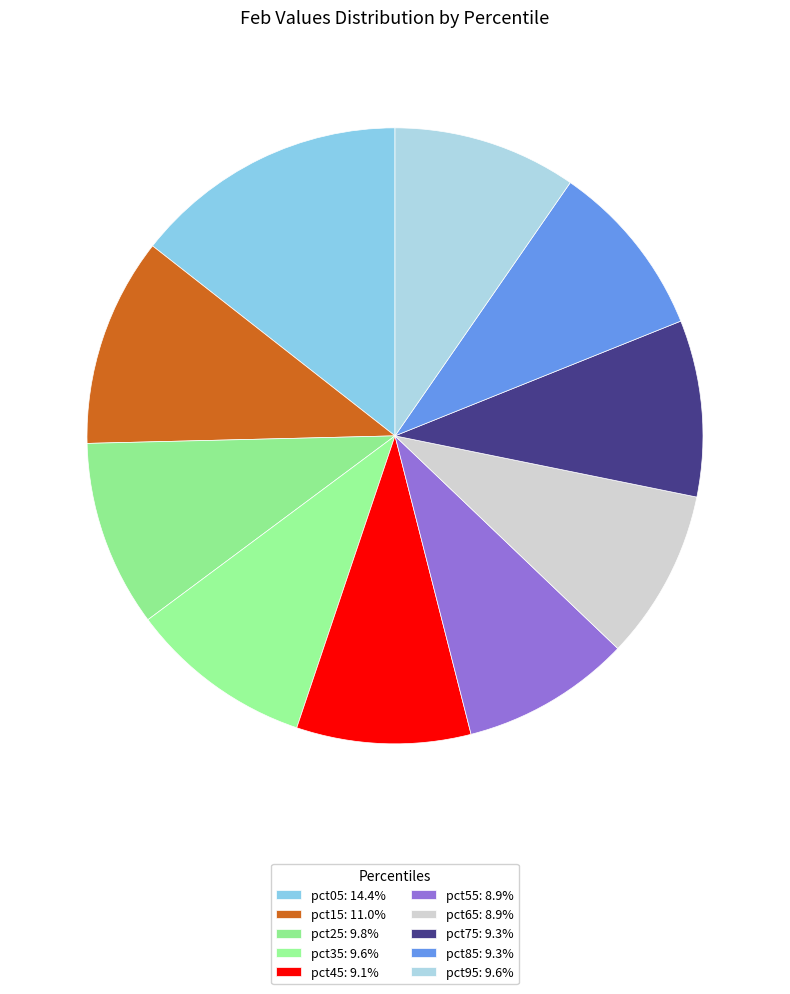

Is pct95 the majority of the pie?

No